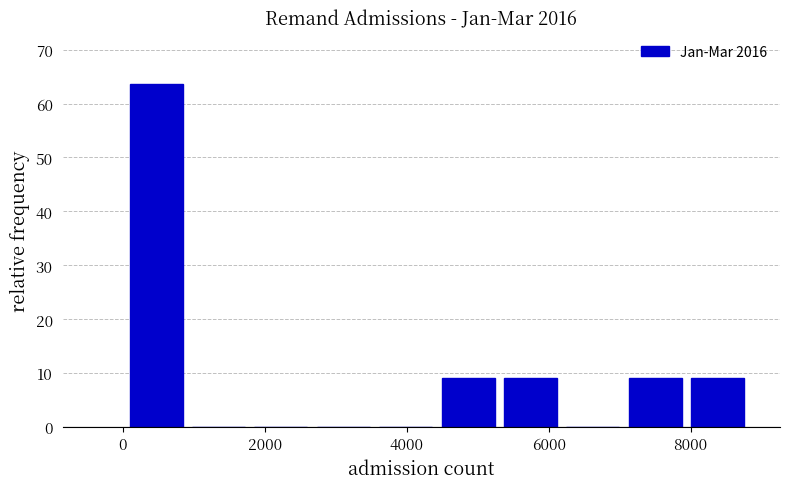

Reading left to right, list every bar in this chart as the range it spans on the x-axis followed by its height. Neither the bar edges nor the heights are printed on the chart, so give them approximately, as read against the axes.

0 to 1000: 64
1000 to 1800: 0
1800 to 2600: 0
2600 to 3600: 0
3600 to 4400: 0
4400 to 5400: 9
5400 to 6200: 9
6200 to 7000: 0
7000 to 8000: 9
8000 to 8800: 9